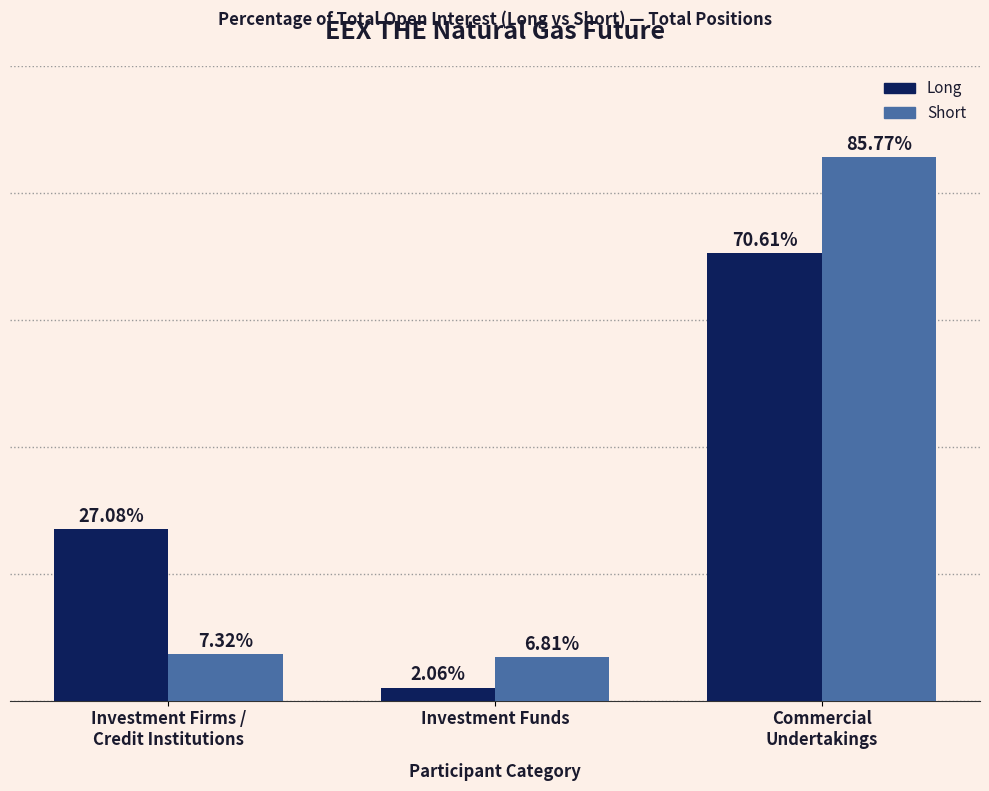

Which series has the widest spread of values?

Short